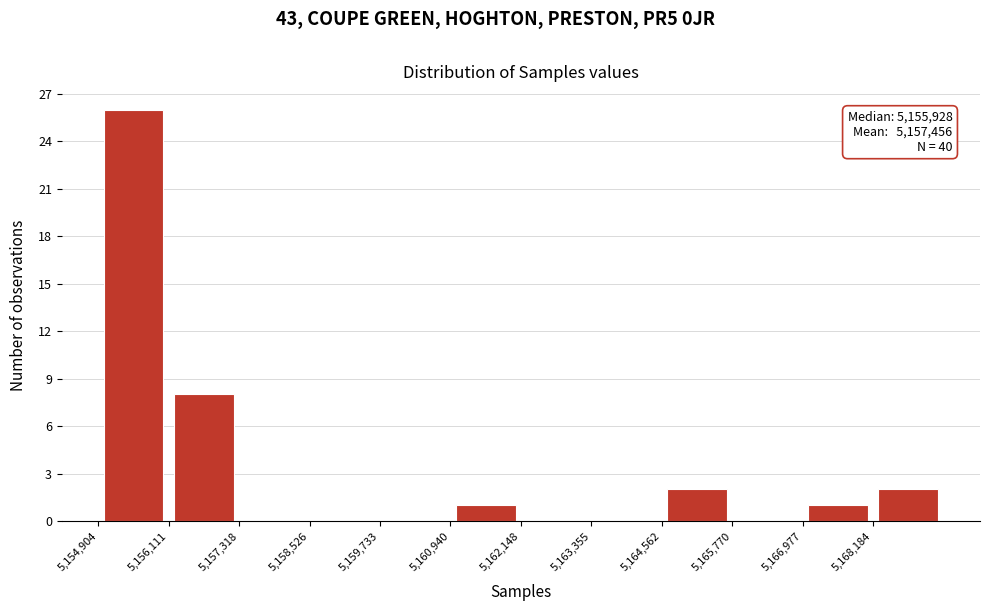

Which range on the x-axis has the tallest bar?

5155000 to 5156200